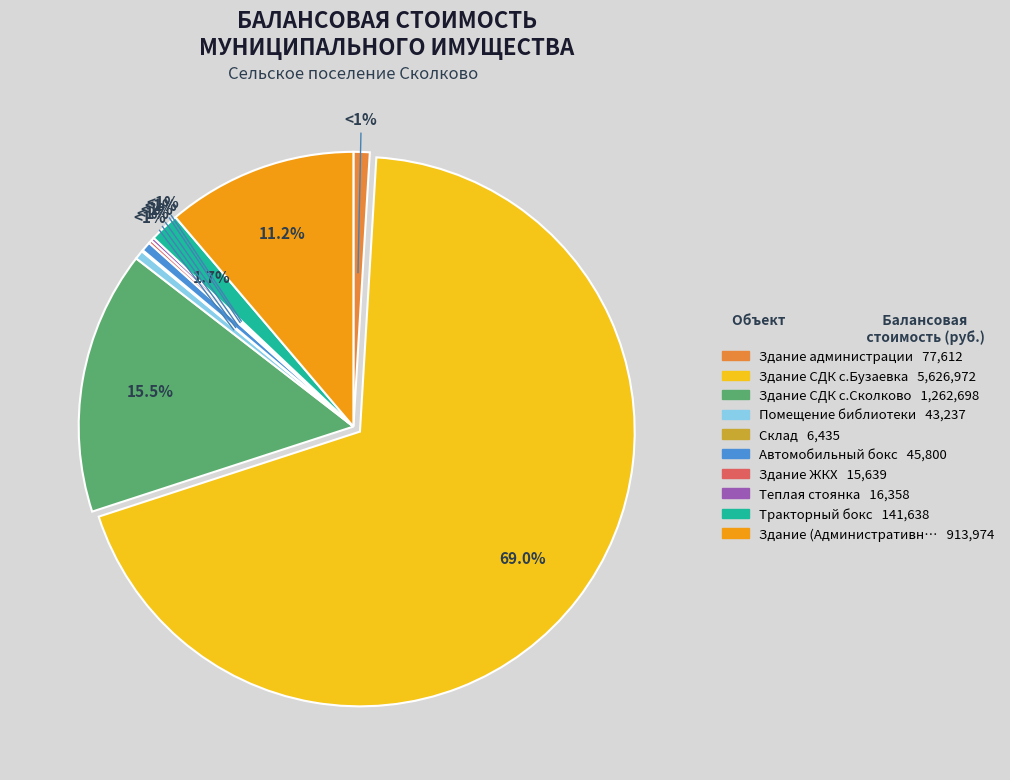

How many slices are in this pie chart?

10